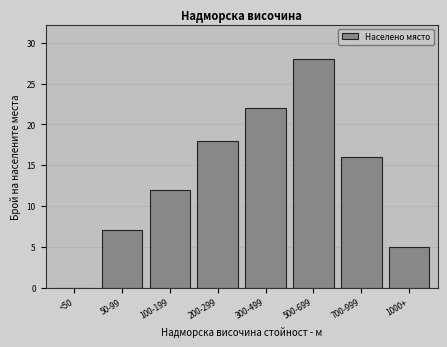

Reading left to right, list all the values displayed in this chart.

<50=0	50-99=7	100-199=12	200-299=18	300-499=22	500-699=28	700-999=16	1000+=5